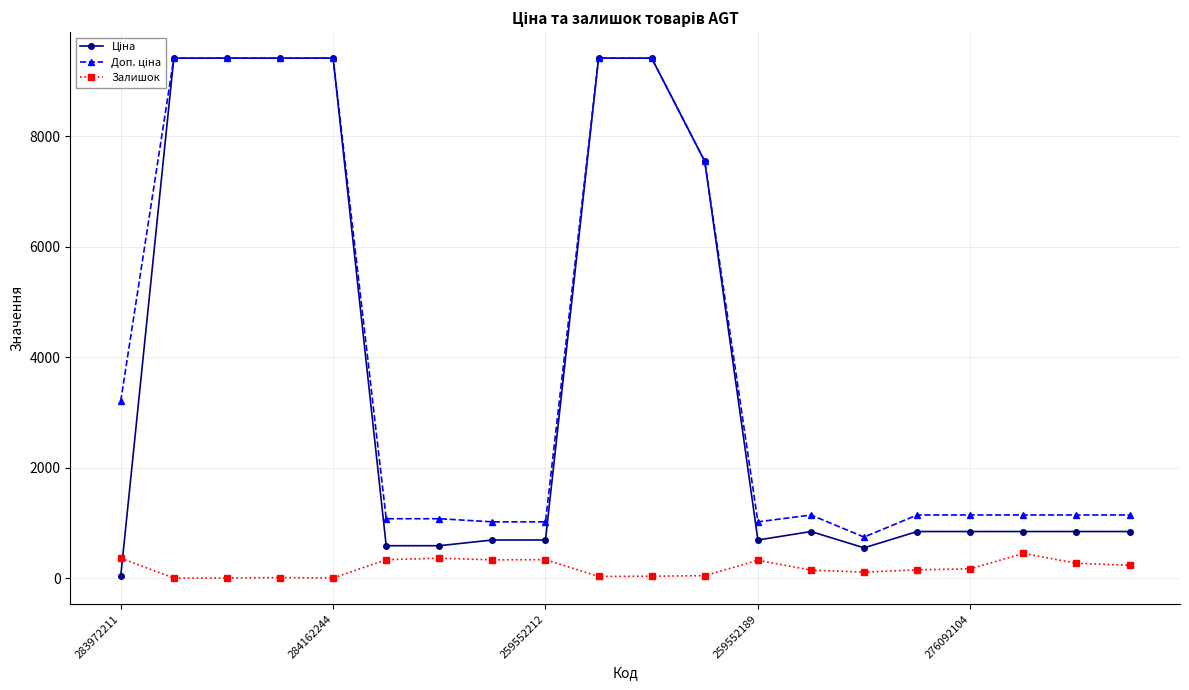

At how many categories does at least one series exceed 6699?

7